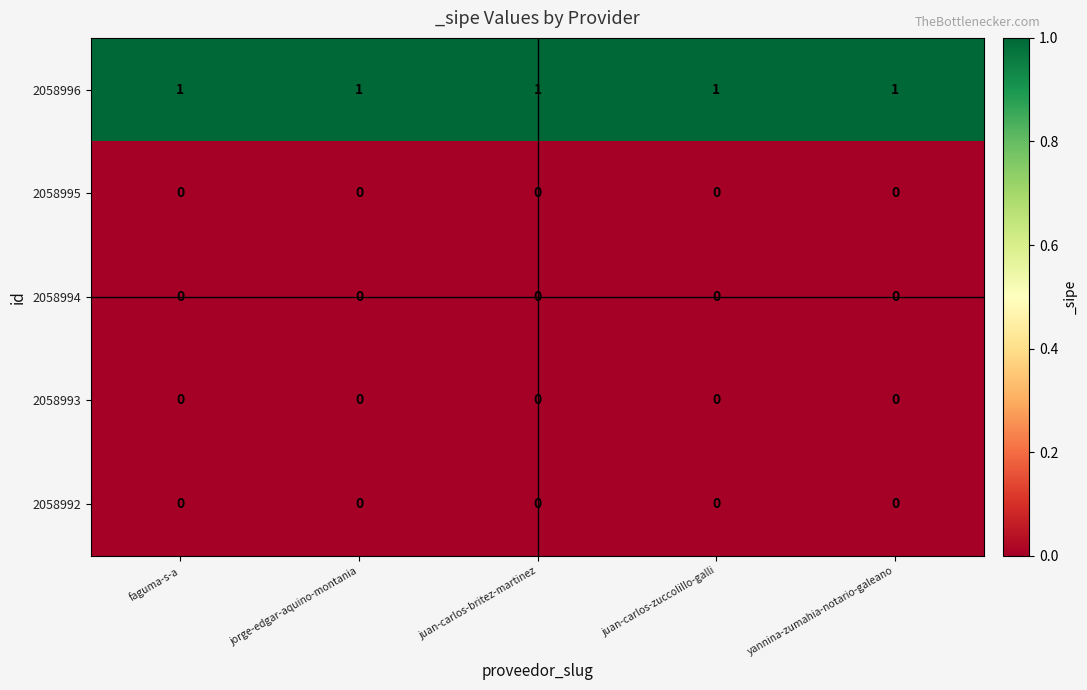

Is it true that 2058994 equals 0 at jorge-edgar-aquino-montania?

True